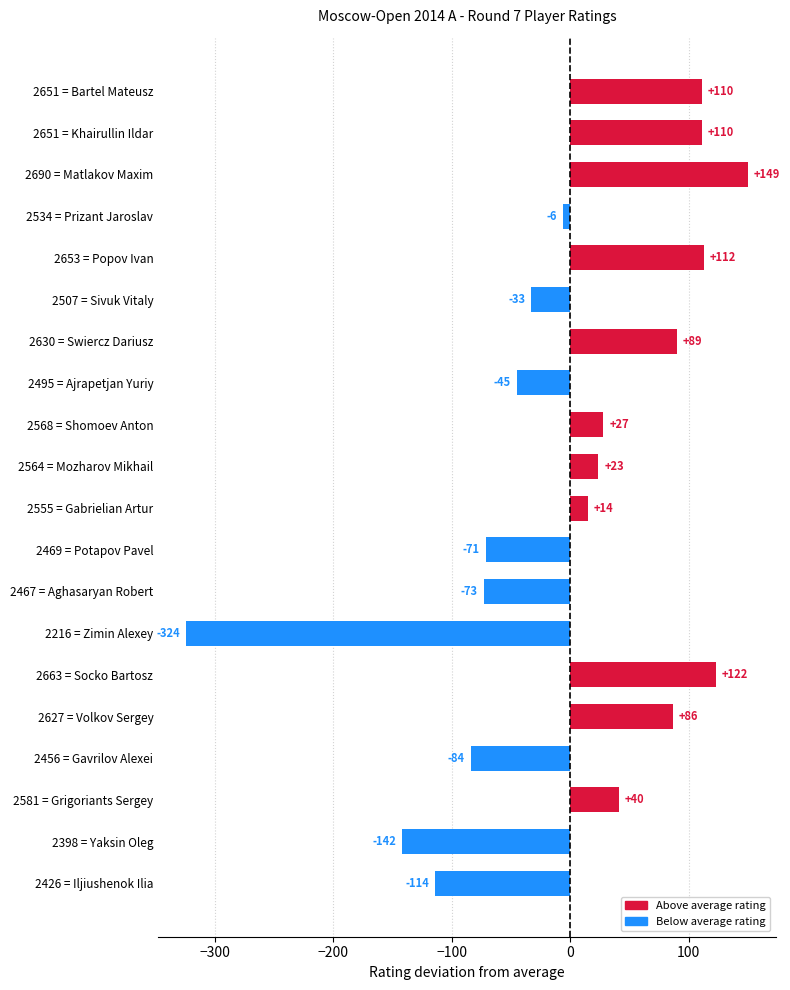

Does the chart contain any negative values?

Yes